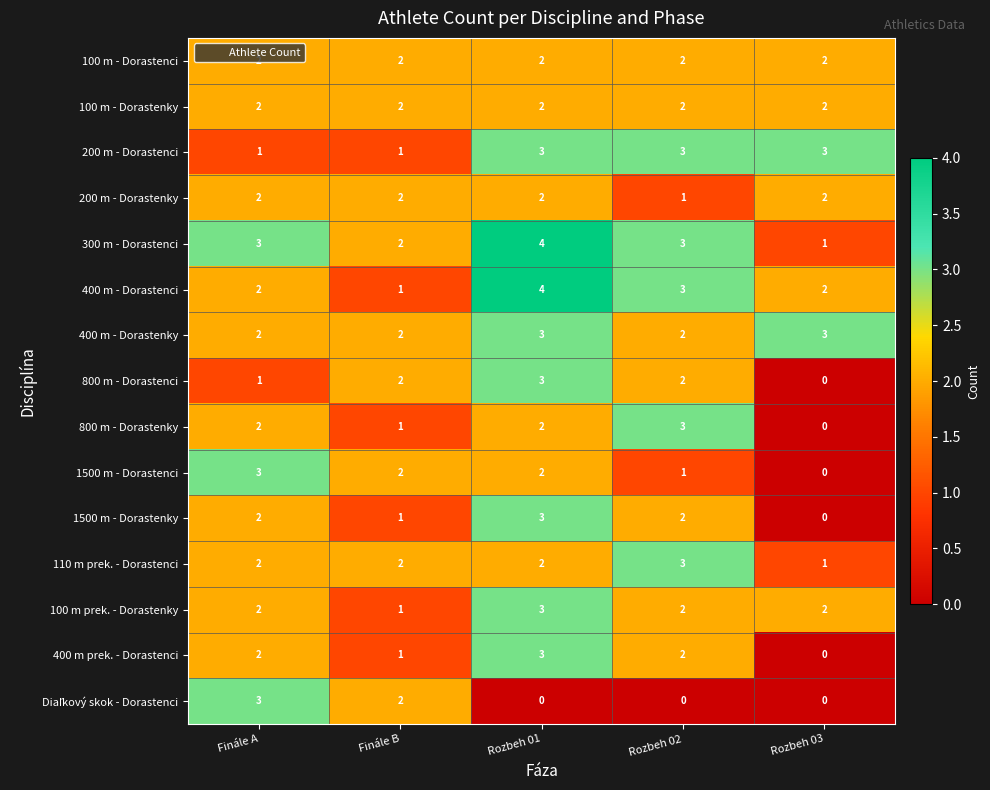

Is it true that 300 m - Dorastenci equals 1 at Finále B?

False